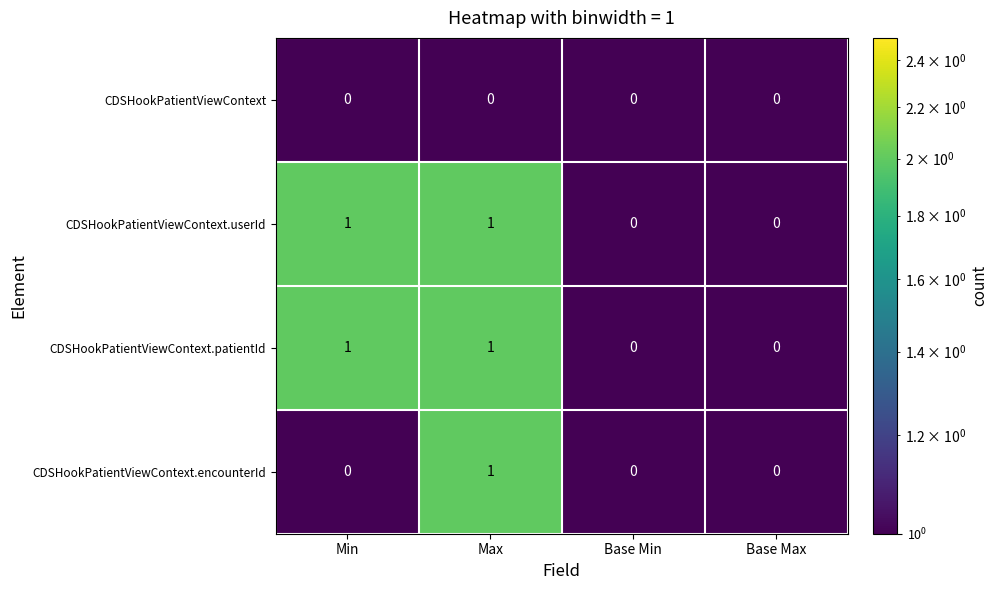

True or false: CDSHookPatientViewContext.encounterId has a value of 2 at Max.

False